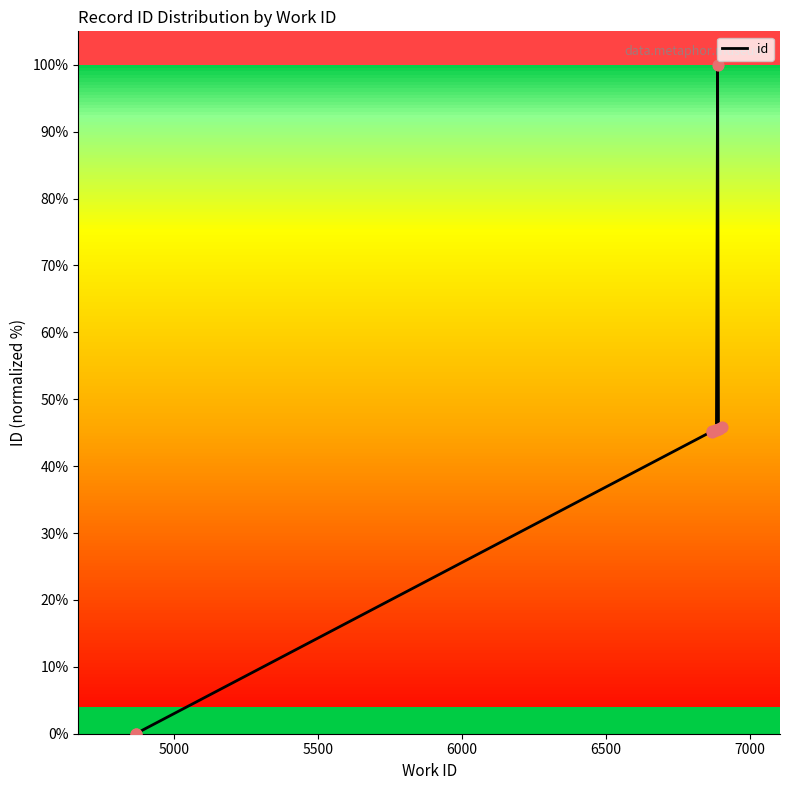

Which has a higher value, 5000 or 6500?

6500